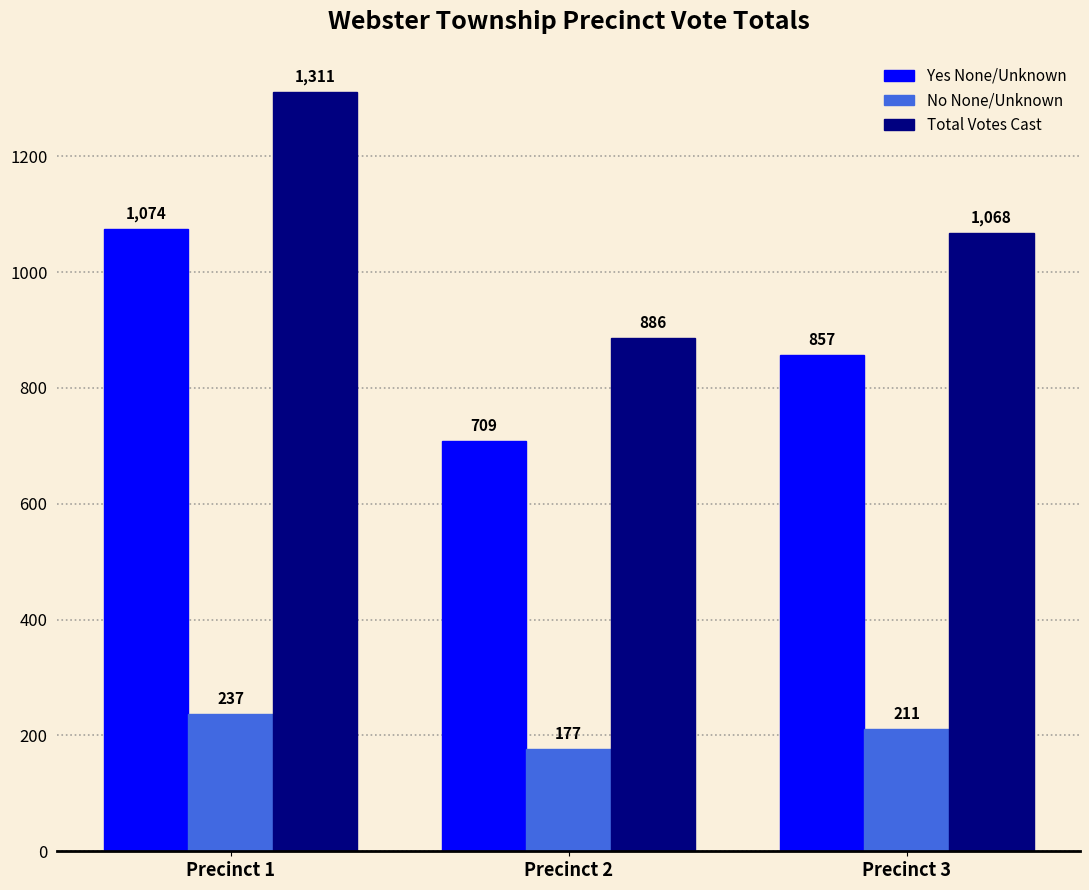

How many series are shown in this chart?

3